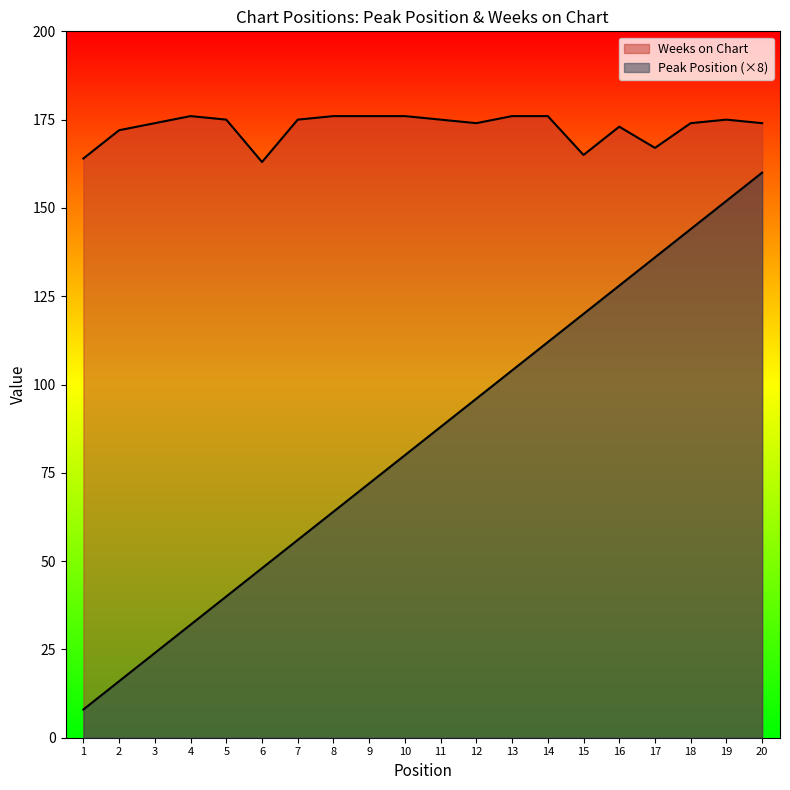

How many data points in Weeks on Chart are less than 175?

10